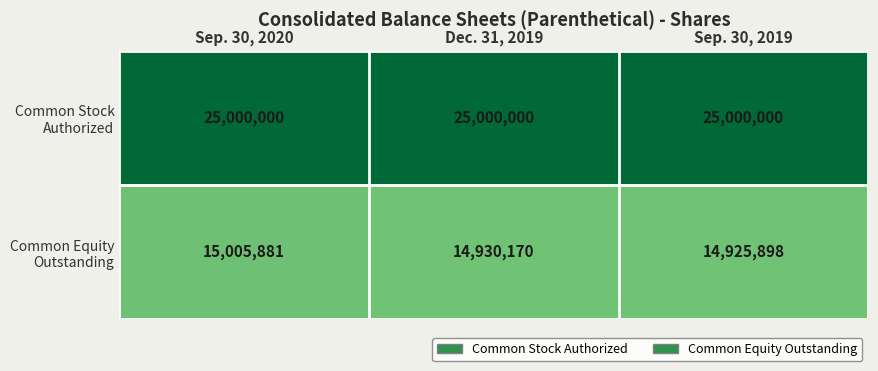

At which label is Common Equity Outstanding closest to 14965889?

Dec. 31, 2019